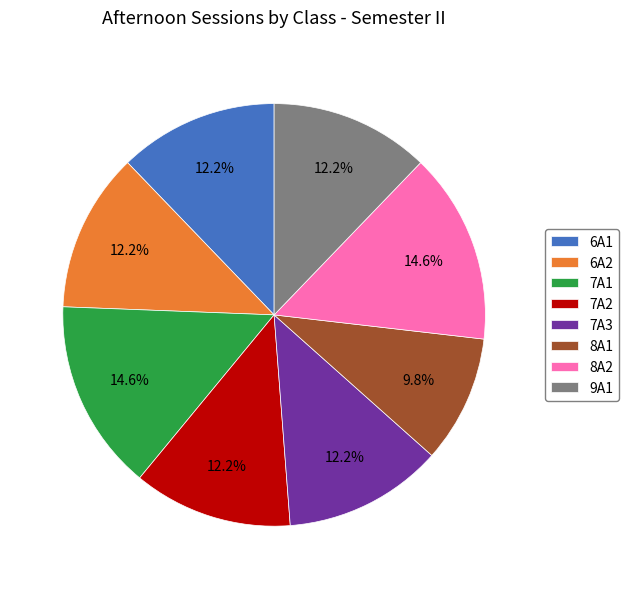

To the nearest percent, what is the combined percentage of 7A2 and 6A2?

24%